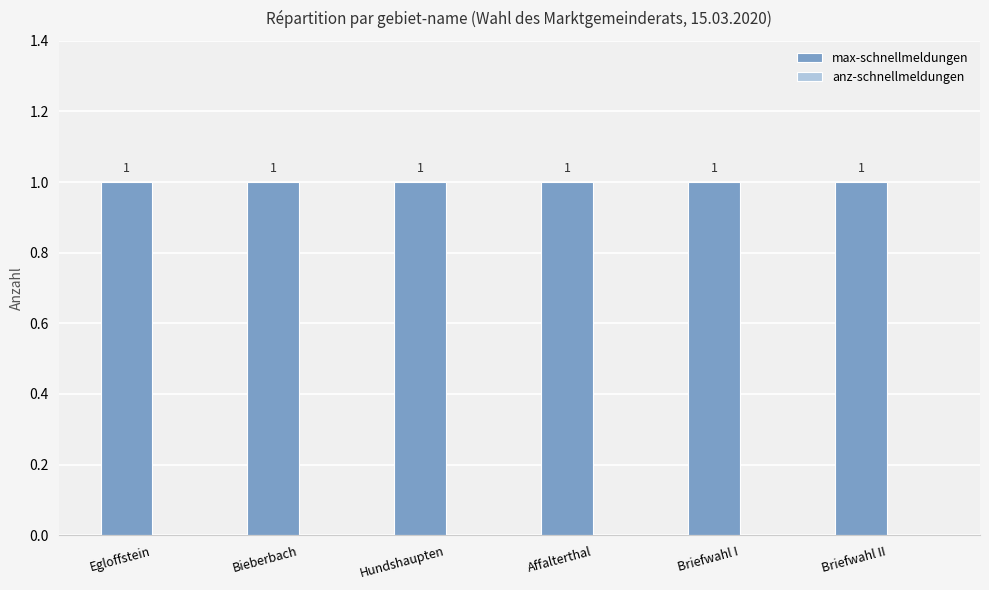

Reading left to right, what are all the values shown in this chart?

max-schnellmeldungen: Egloffstein=1	Bieberbach=1	Hundshaupten=1	Affalterthal=1	Briefwahl I=1	Briefwahl II=1
anz-schnellmeldungen: Egloffstein=0	Bieberbach=0	Hundshaupten=0	Affalterthal=0	Briefwahl I=0	Briefwahl II=0